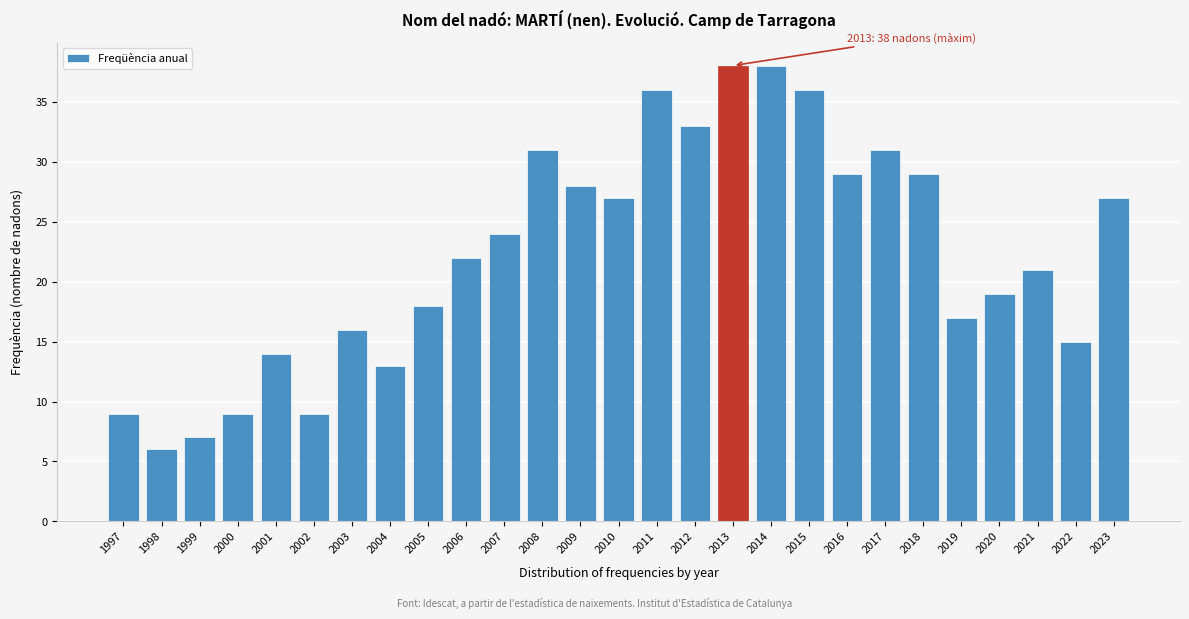

Reading right to left, transcribe all the data shown in this chart.

27	15	21	19	17	29	31	29	36	38	38	33	36	27	28	31	24	22	18	13	16	9	14	9	7	6	9